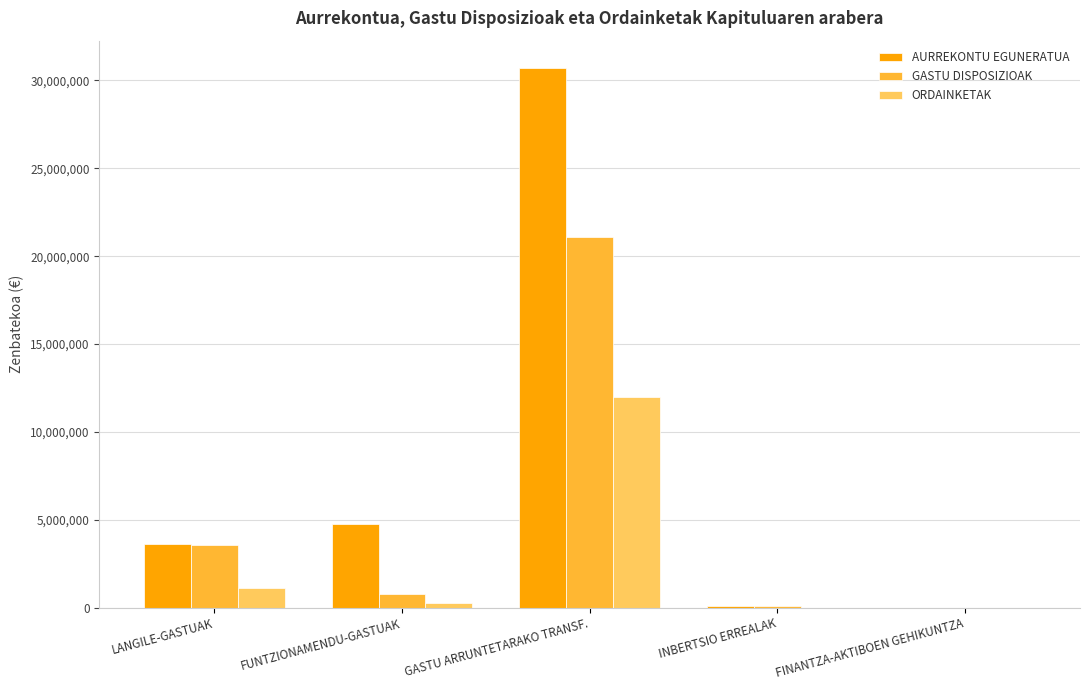

Between LANGILE-GASTUAK and FINANTZA-AKTIBOEN GEHIKUNTZA, which series saw the biggest shift?

AURREKONTU EGUNERATUA